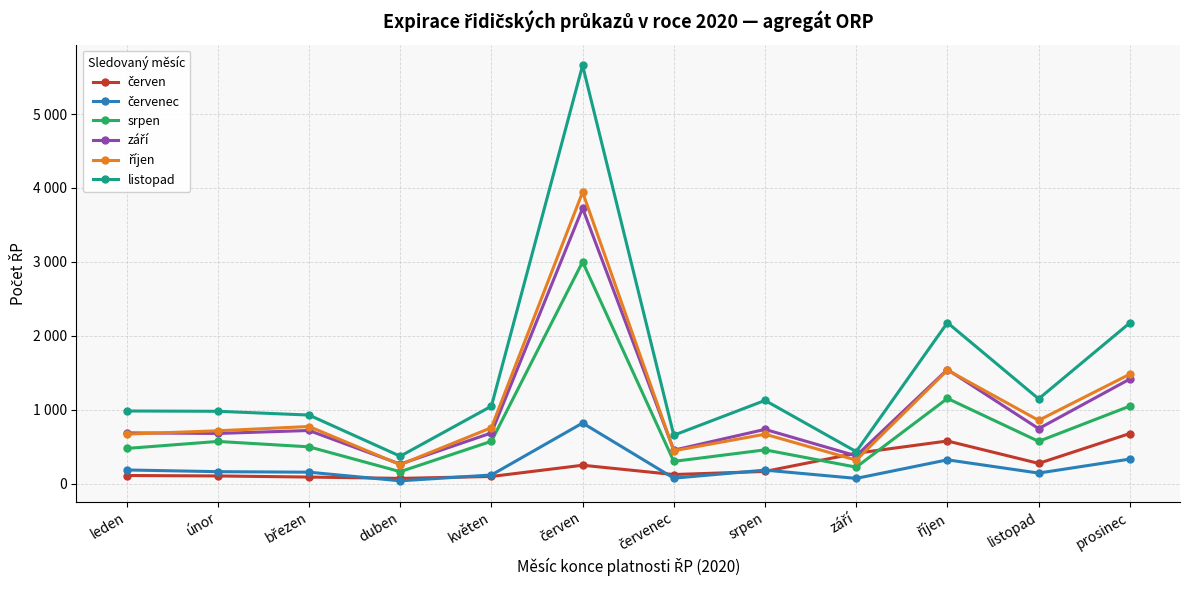

What is the difference between the maximum and minimum values in the srpen series?

2839